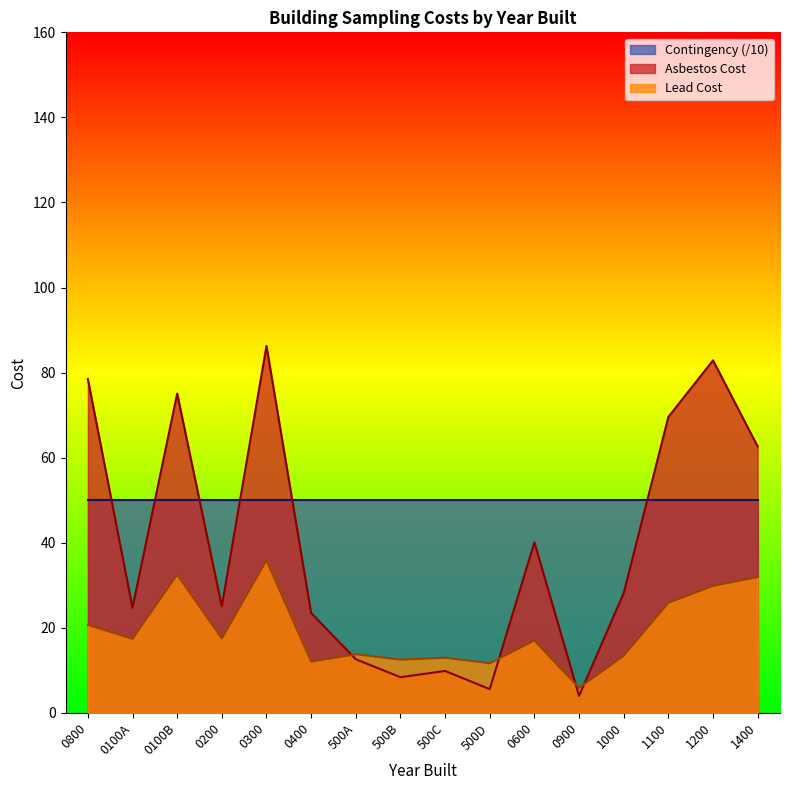

At 0900, list the series in order from smallest to largest.

Asbestos Cost, Lead Cost, Contingency (/10)